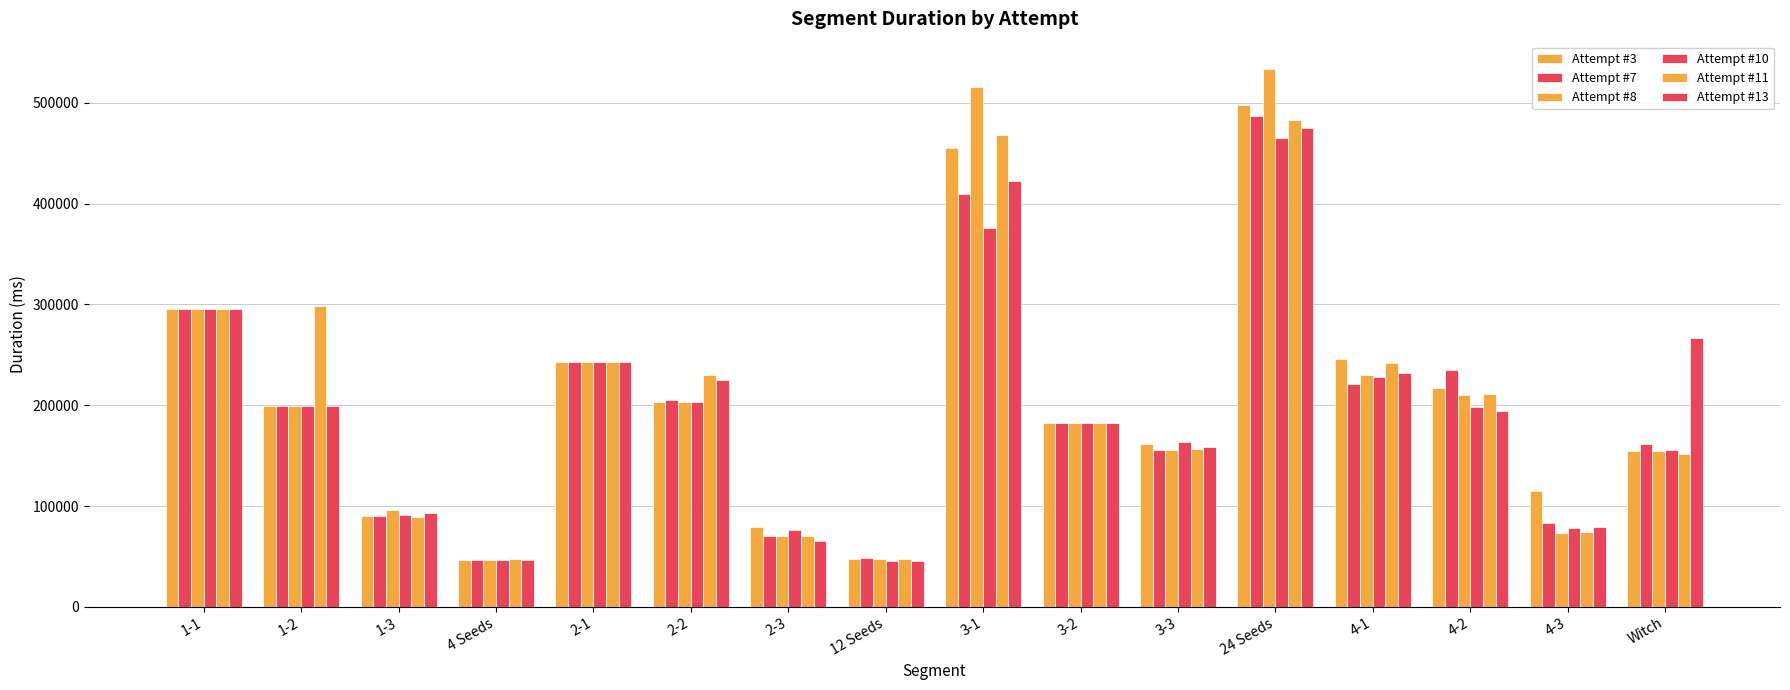

What is the sum of the Attempt #10 values at 4 Seeds and 3-3?

210189